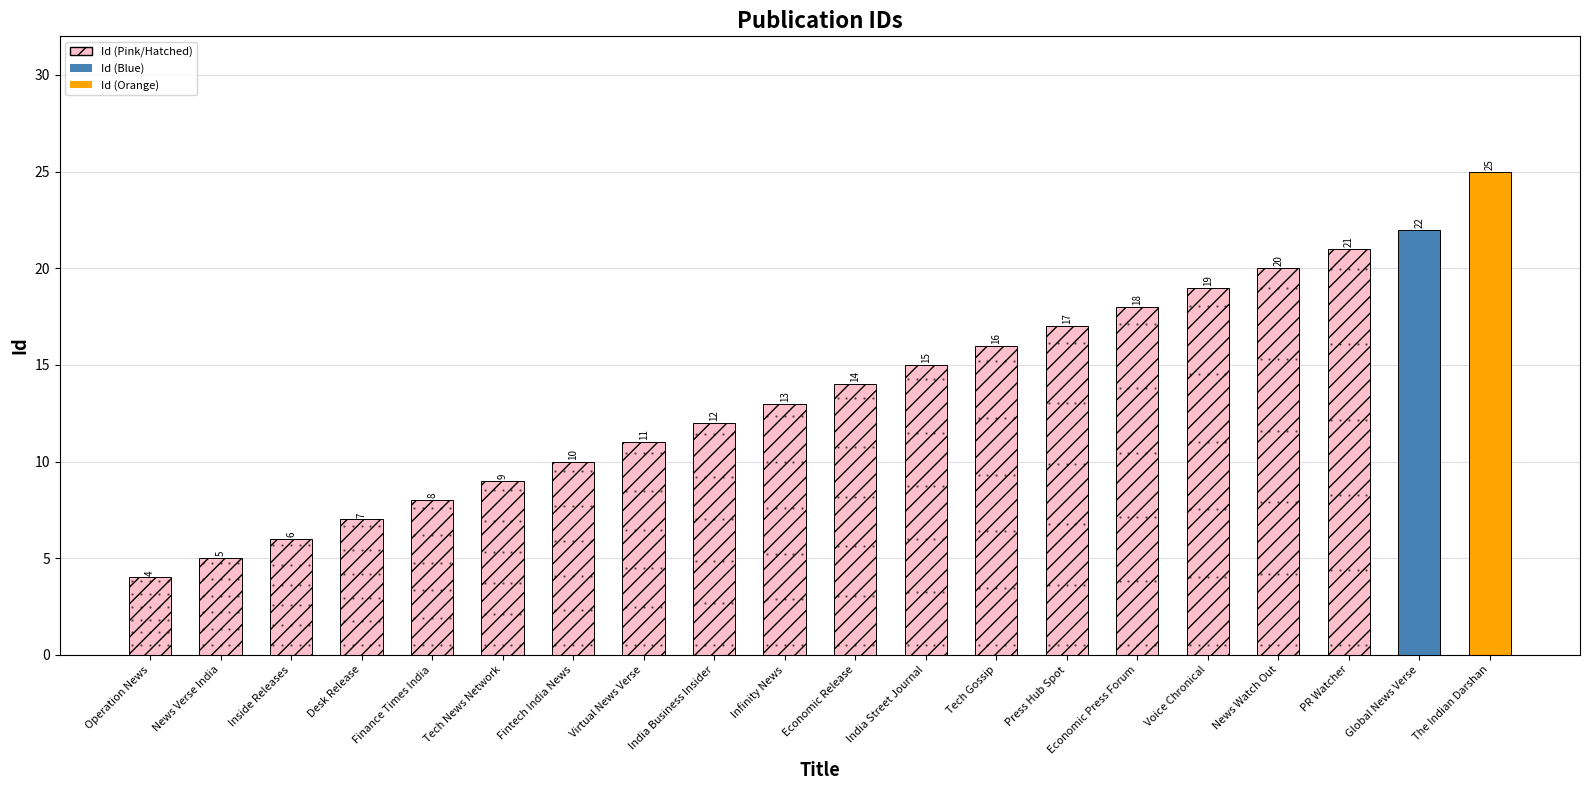

Rank the categories by value from highest to lowest.

The Indian Darshan, Global News Verse, PR Watcher, News Watch Out, Voice Chronical, Economic Press Forum, Press Hub Spot, Tech Gossip, India Street Journal, Economic Release, Infinity News, India Business Insider, Virtual News Verse, Fintech India News, Tech News Network, Finance Times India, Desk Release, Inside Releases, News Verse India, Operation News